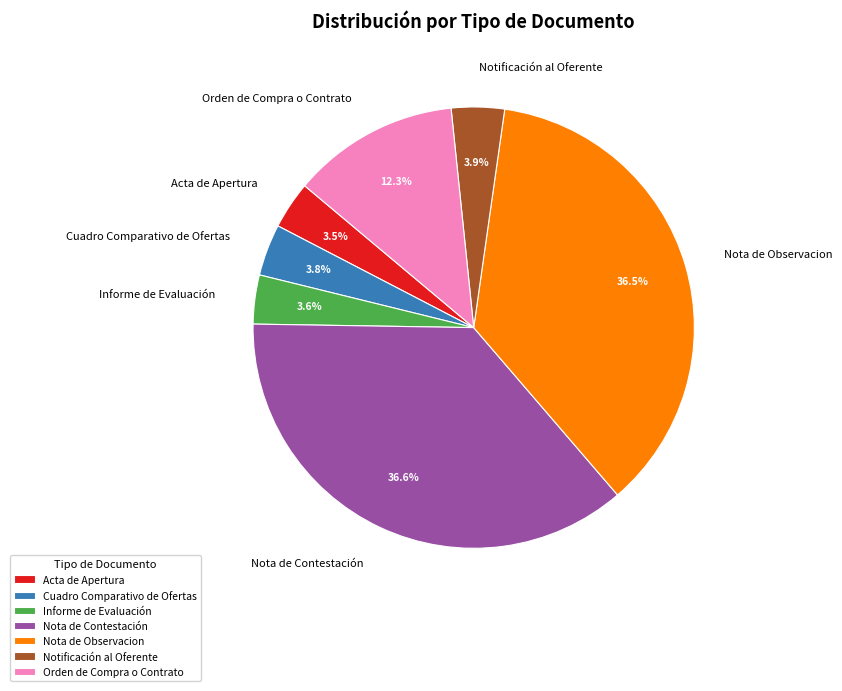

To the nearest percent, what is the difference between the Nota de Observacion and Orden de Compra o Contrato slice percentages?

24%